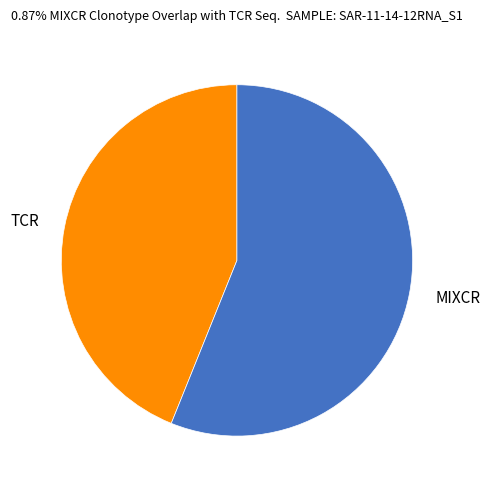

What is the ratio of the value at MIXCR to the value at TCR?

1.3